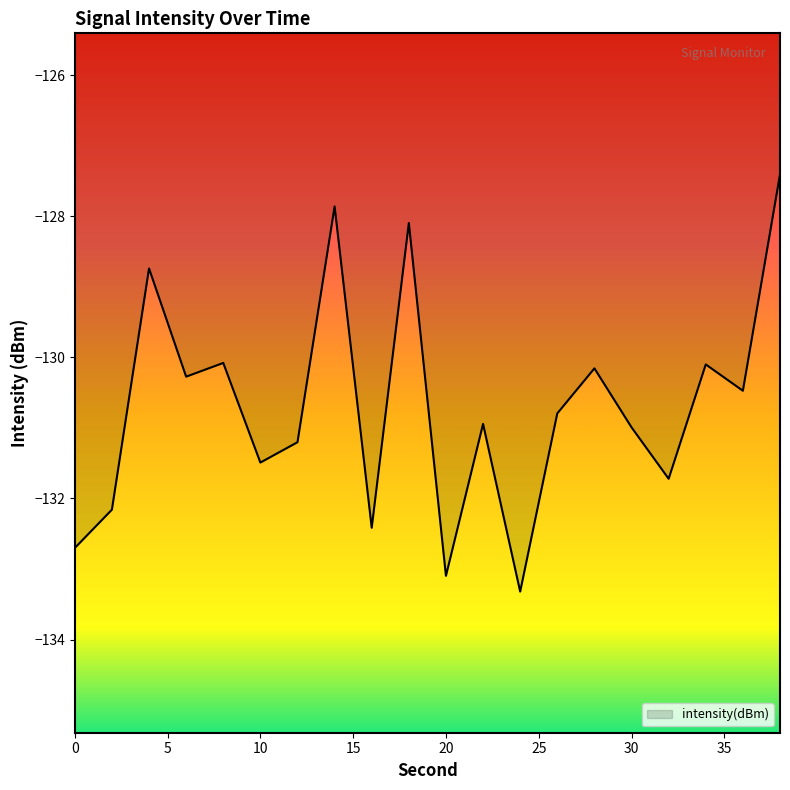

How many lines are shown in the chart?

1